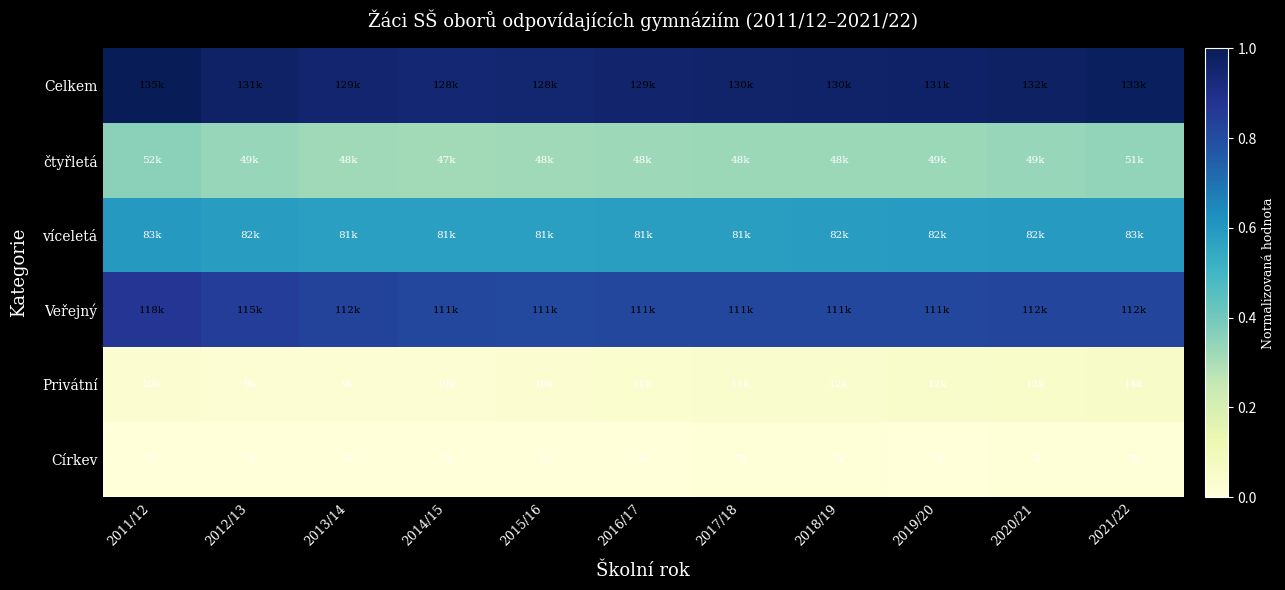

What is the spread (max minus min) of values at 2018/19?

1.0